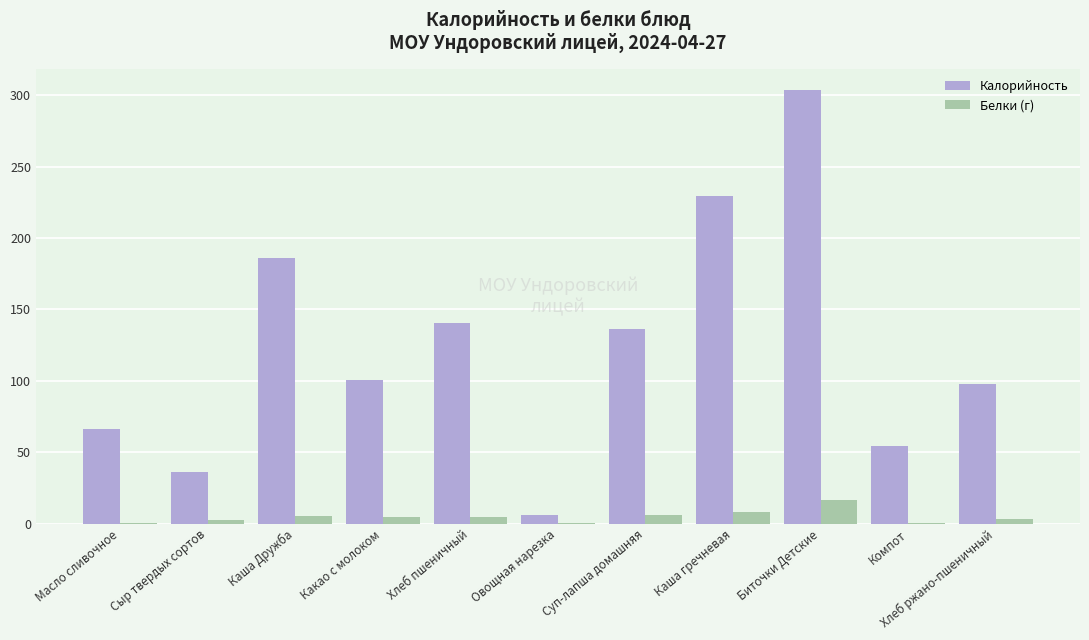

Which series has the largest total across all categories?

Калорийность